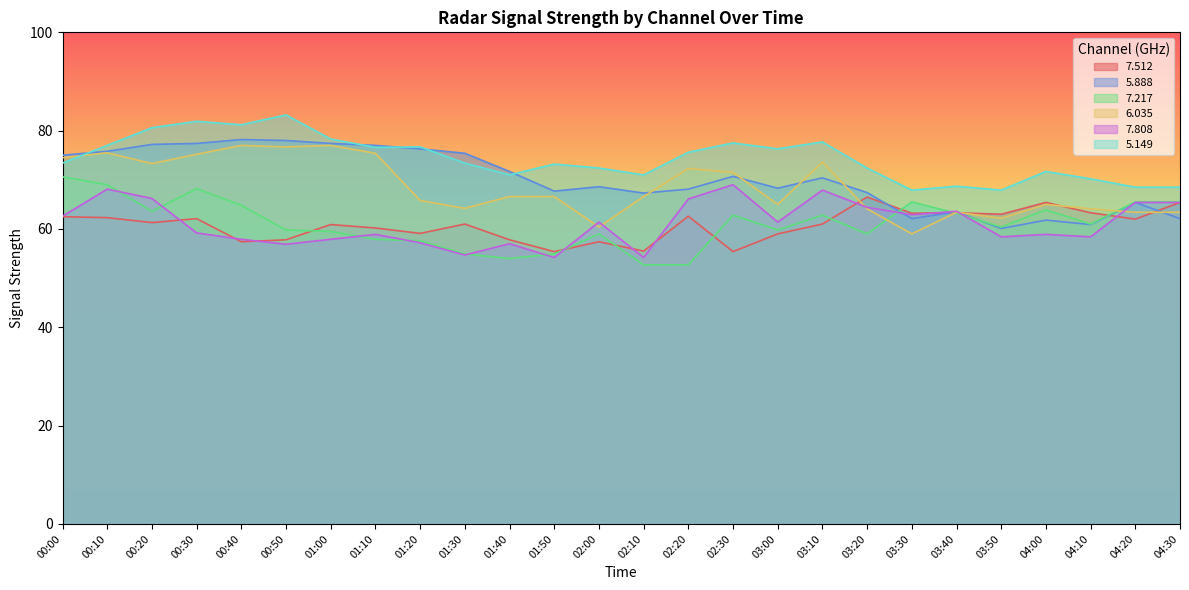

Which series has the widest spread of values?

  5.888